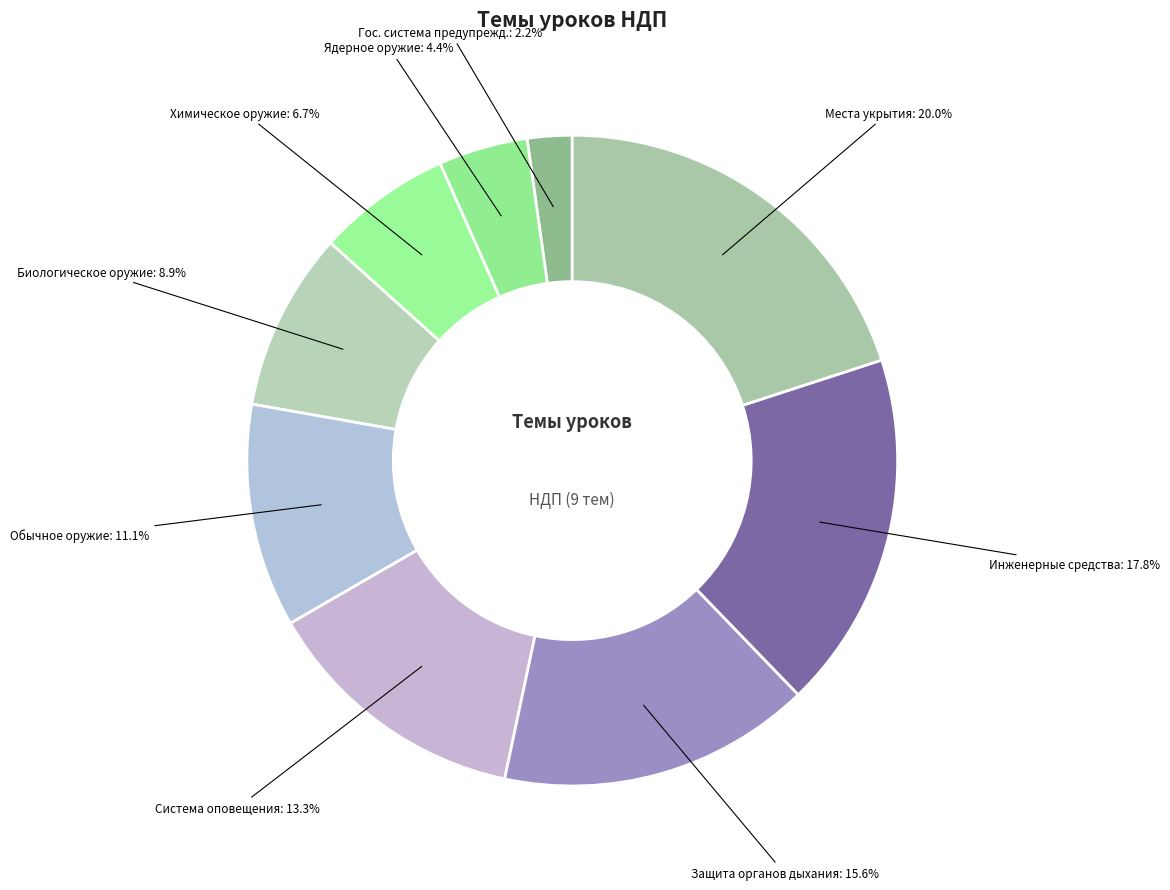

How many slices are in this pie chart?

9